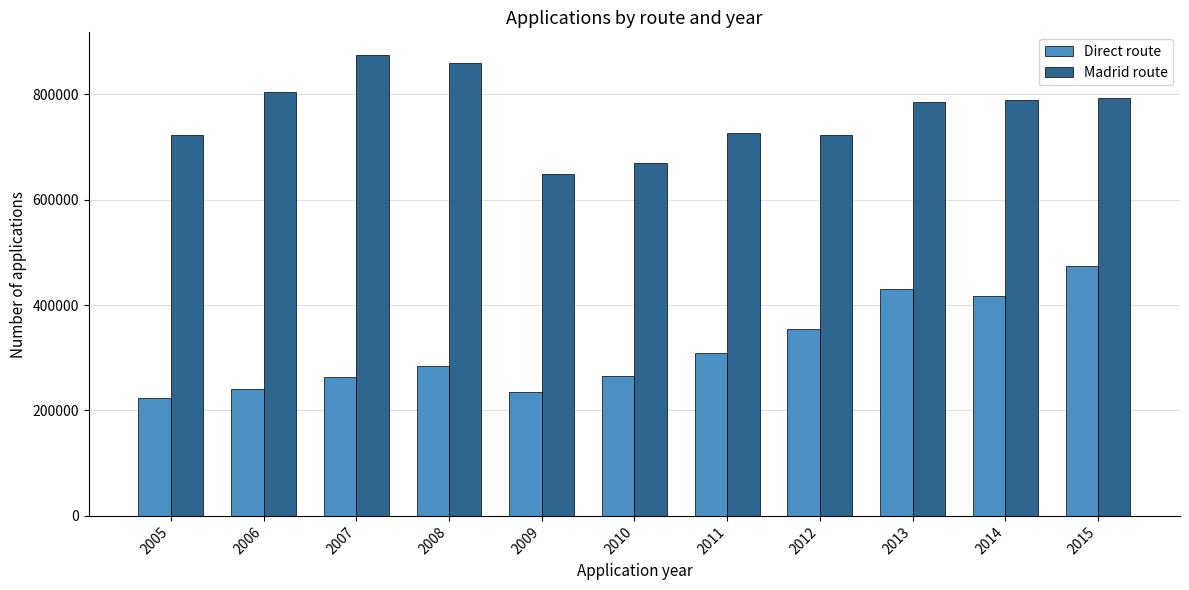

Where does the Madrid route series first go above 785533?

2006